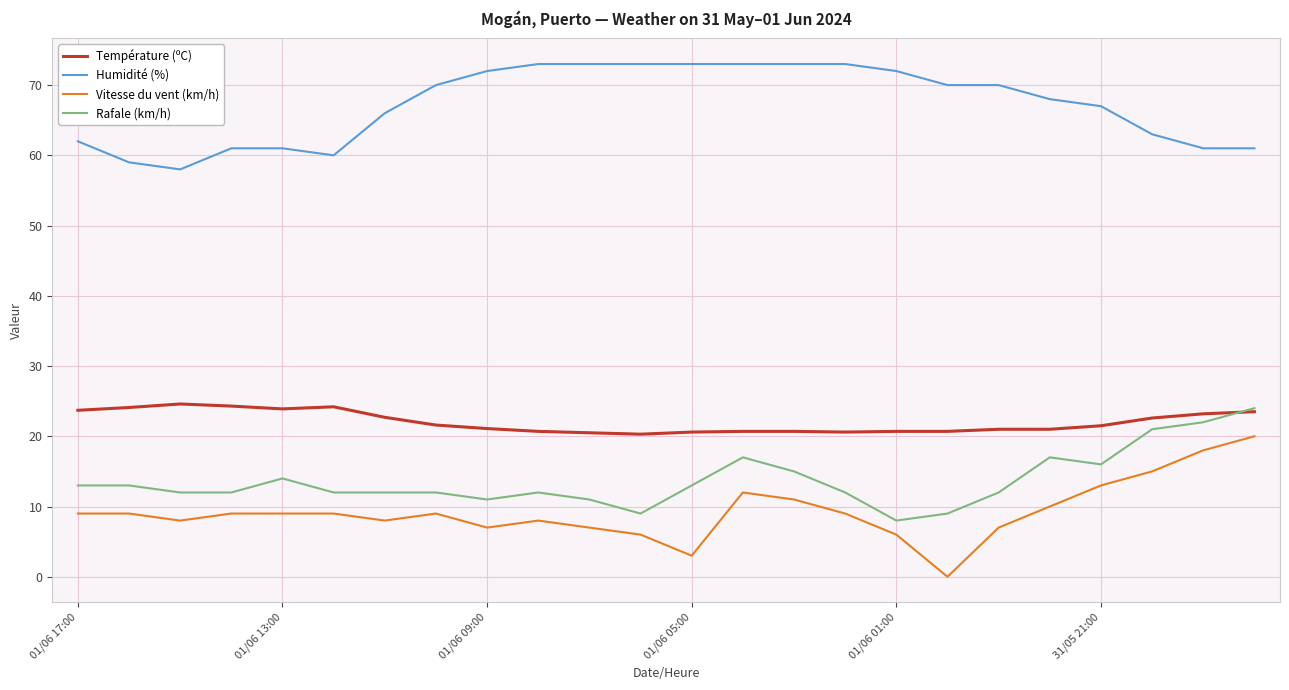

What is the greatest value displayed?

73.0